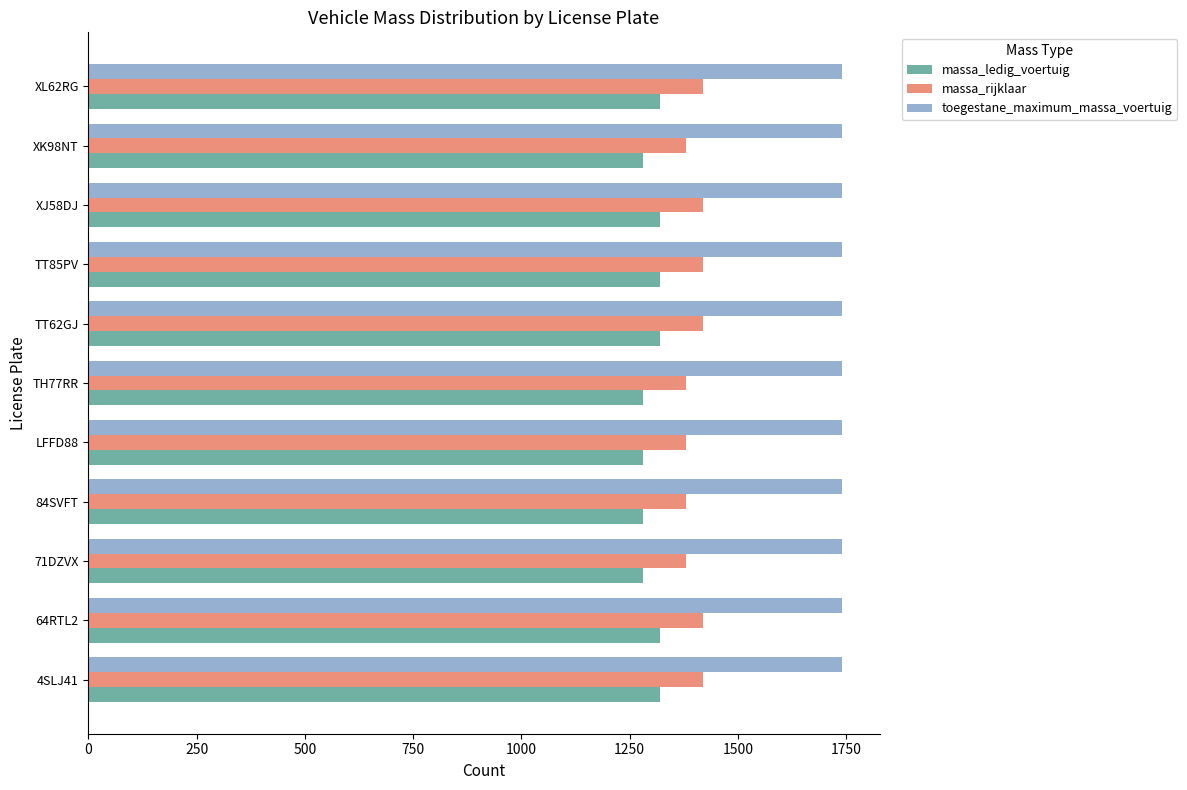

What are all the series names shown in the legend?

massa_ledig_voertuig, massa_rijklaar, toegestane_maximum_massa_voertuig